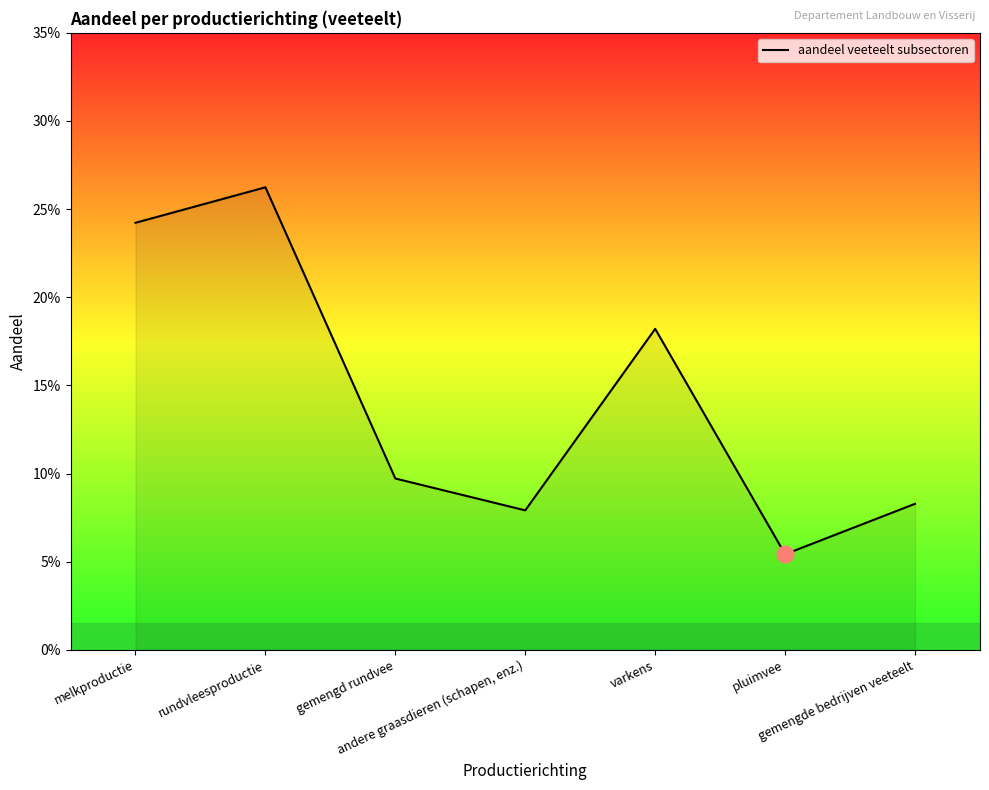

True or false: the data has more than 0 interior local peaks.

True